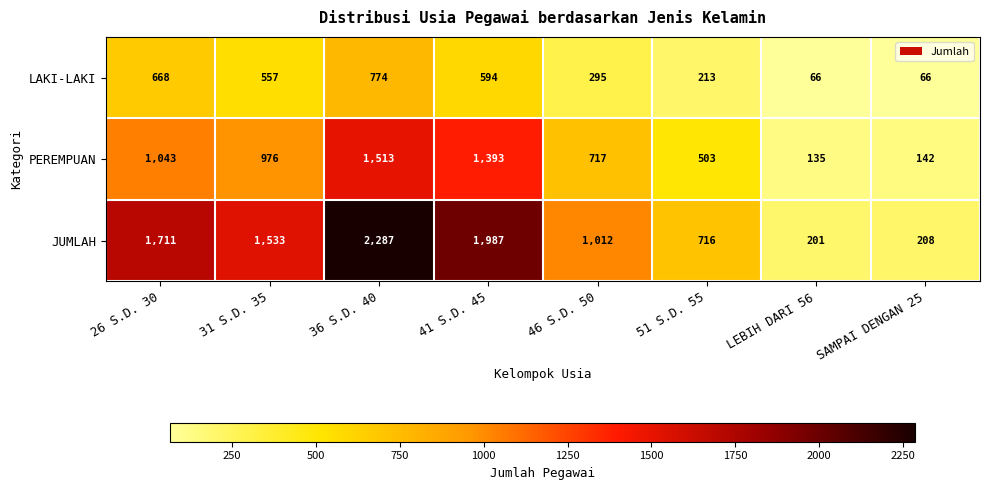

What is the difference between the highest and lowest values at 46 S.D. 50?

717